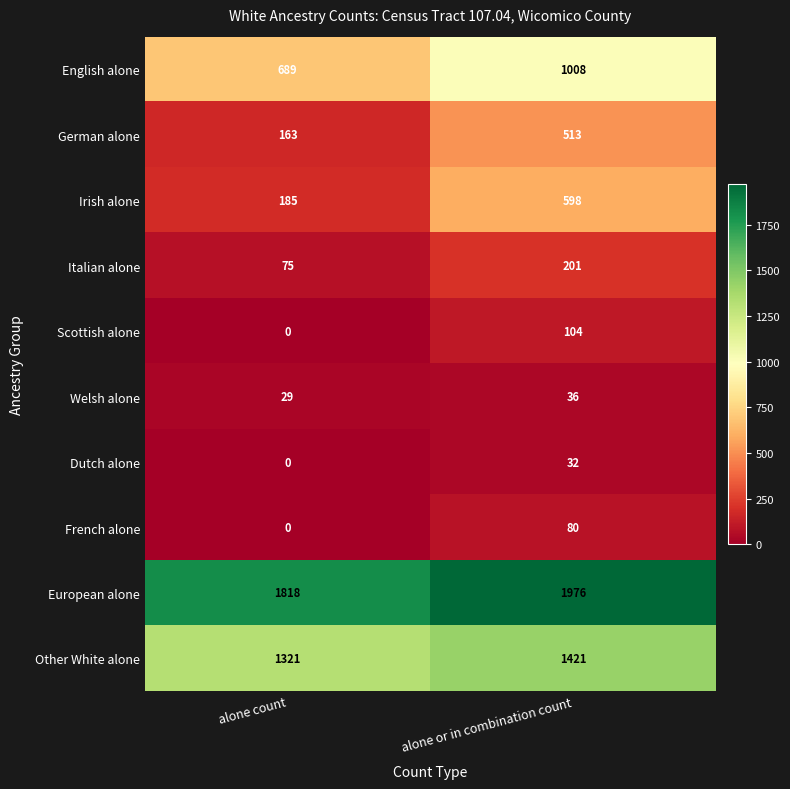

Which series has the largest range (max minus min)?

Irish alone